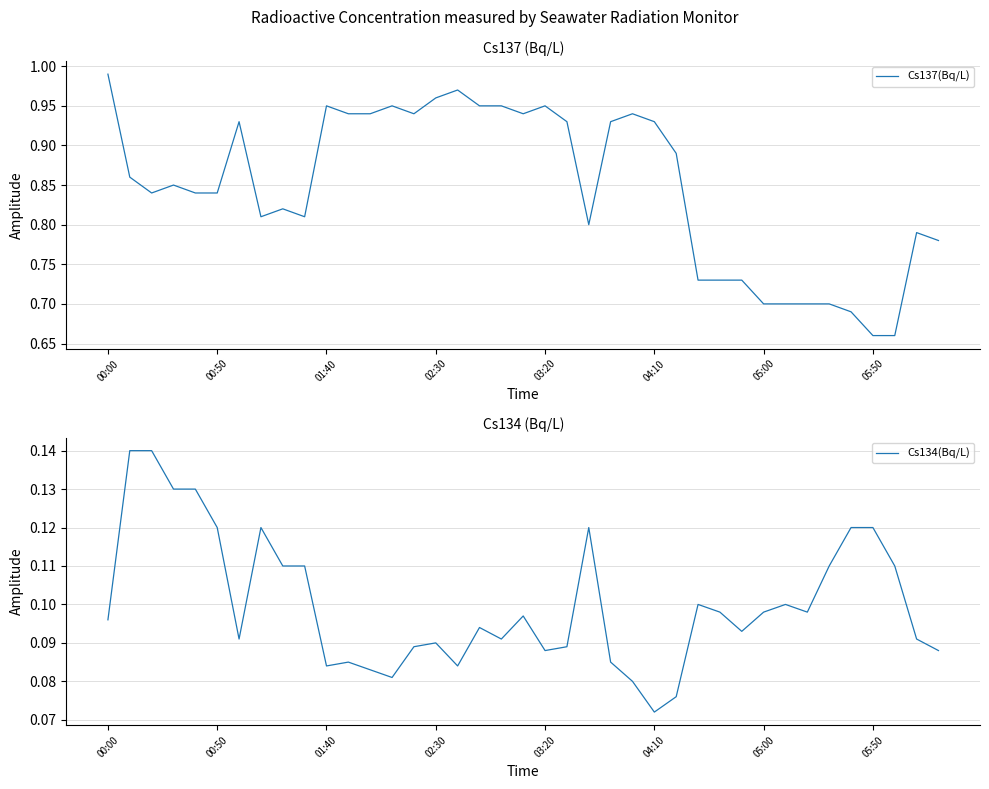

Where is Cs134(Bq/L) nearest to the value 0?

04:10